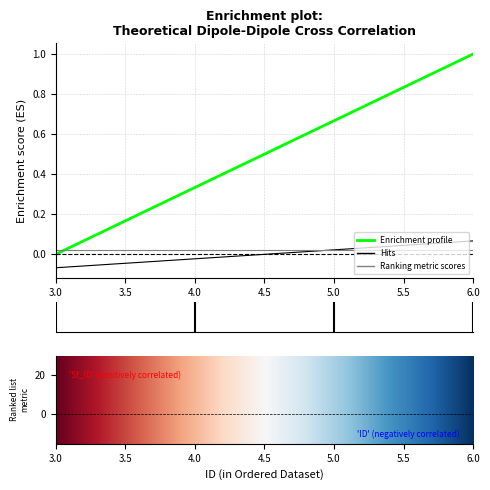

Which series has the largest range (max minus min)?

Enrichment profile